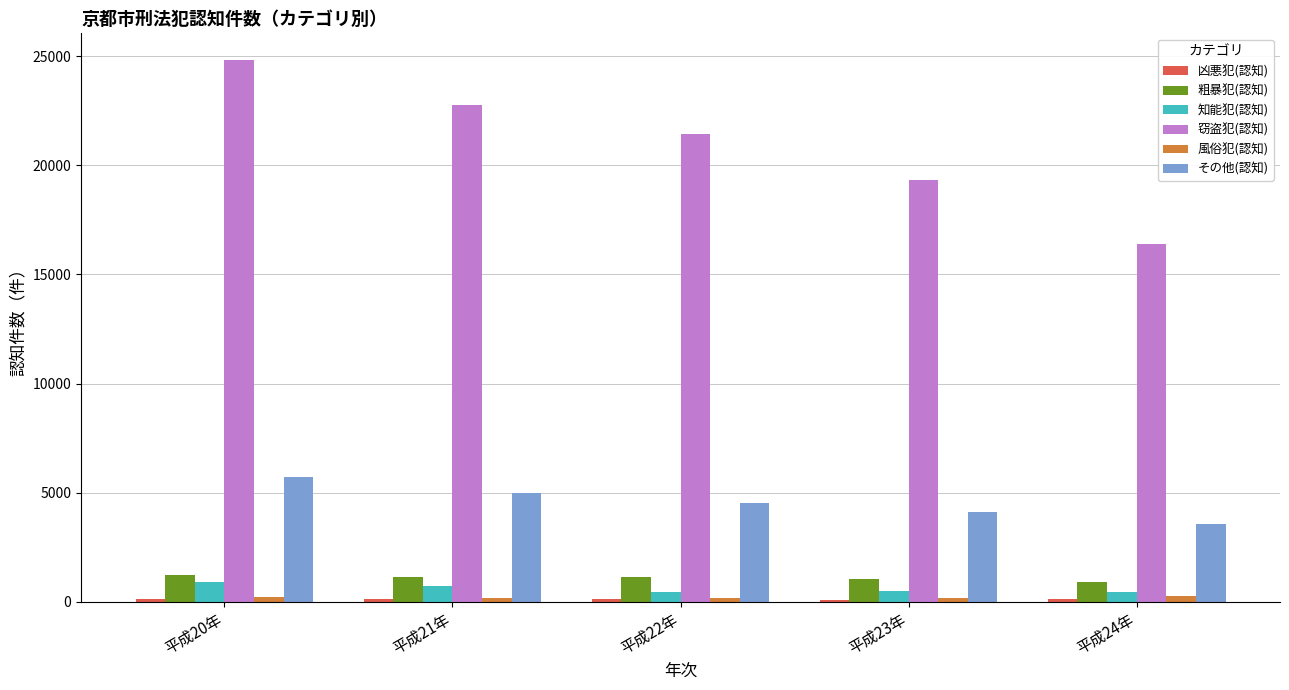

What is the sum of the 粗暴犯(認知) values at 平成21年 and 平成22年?

2219